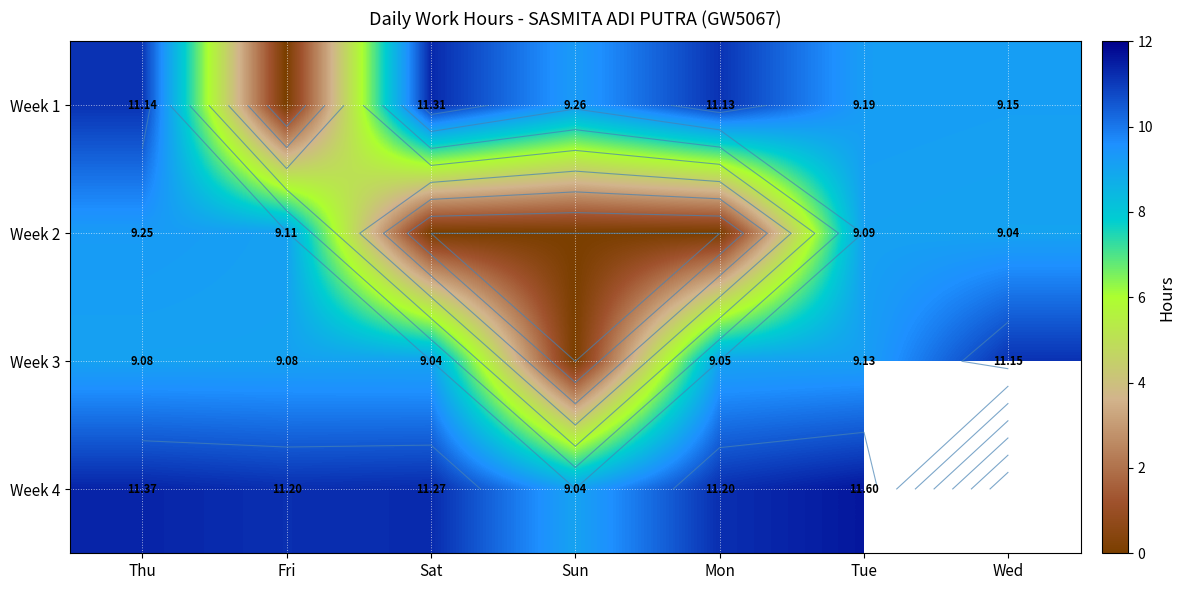

At which label is Week 4 closest to 10?

Sun